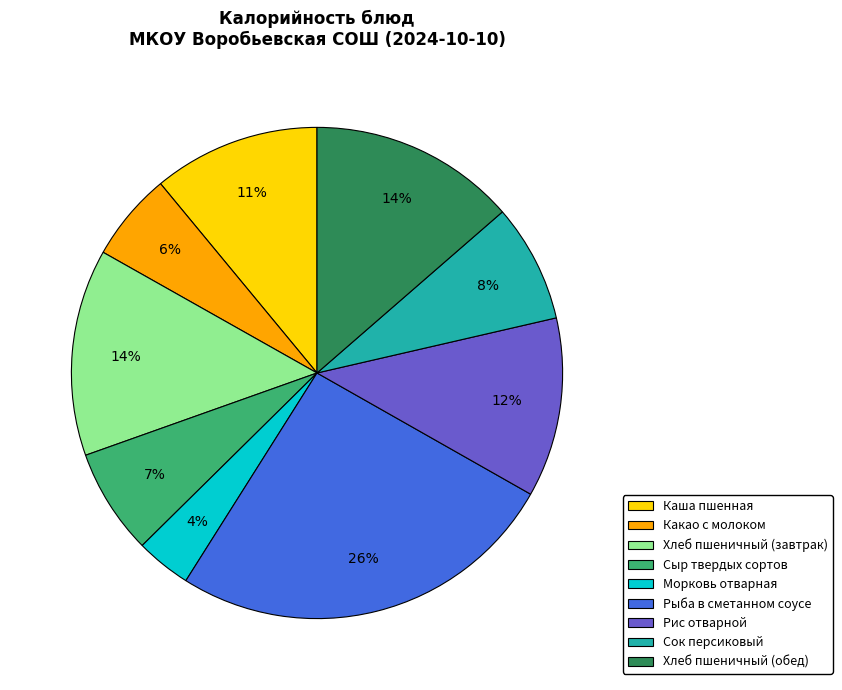

Is it true that Хлеб пшеничный (обед) is 14% of the pie?

True